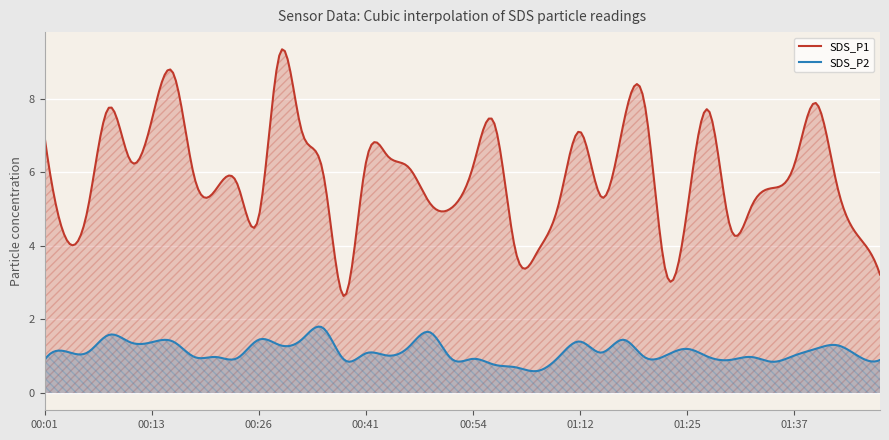

List the series in order of their overall mean, lowest first.

SDS_P2, SDS_P1